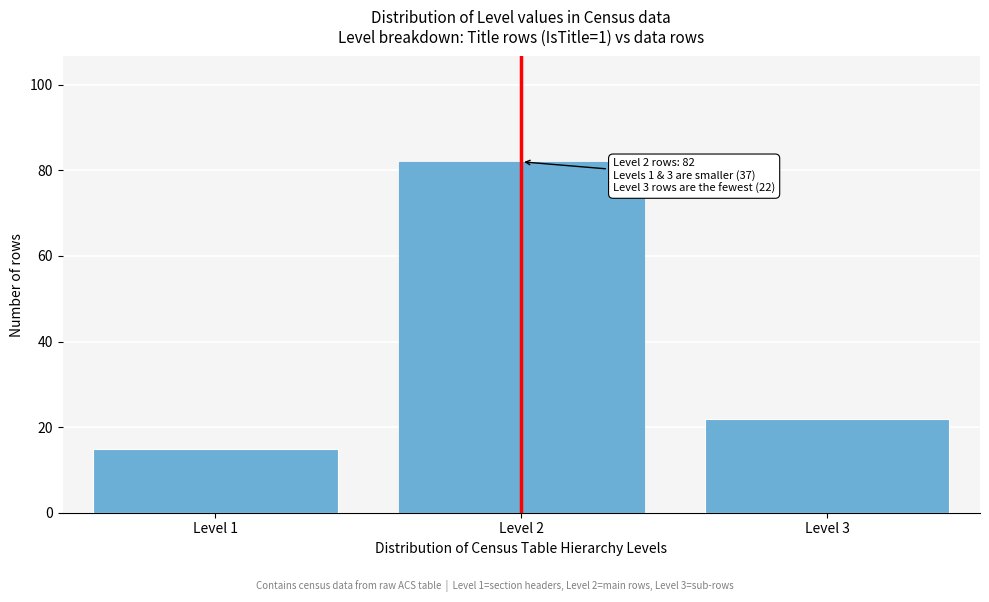

Reading right to left, what are all the values shown in this chart?

22	82	15